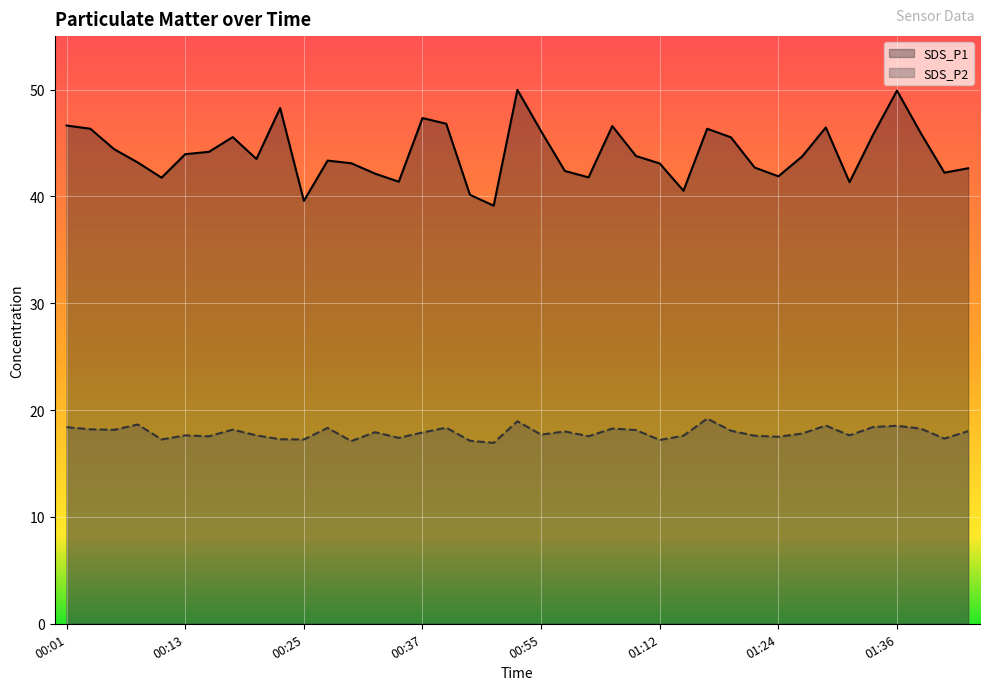

Which has a higher value, 01:44 or 01:27?

01:27